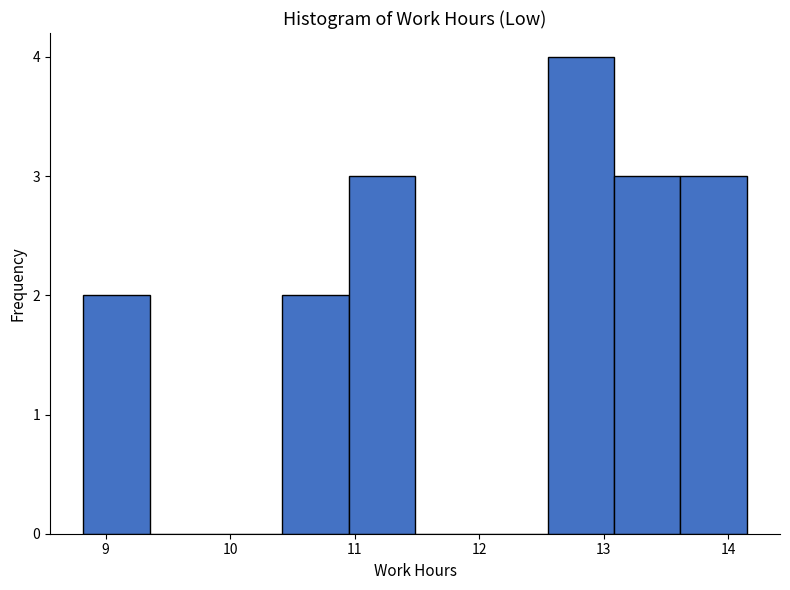

Reading left to right, list every bar in this chart as the range it spans on the x-axis followed by its height. Neither the bar edges nor the heights are printed on the chart, so give them approximately, as read against the axes.

8.8 to 9.4: 2
9.4 to 9.9: 0
9.9 to 10.4: 0
10.4 to 11.0: 2
11.0 to 11.5: 3
11.5 to 12.0: 0
12.0 to 12.6: 0
12.6 to 13.1: 4
13.1 to 13.6: 3
13.6 to 14.2: 3